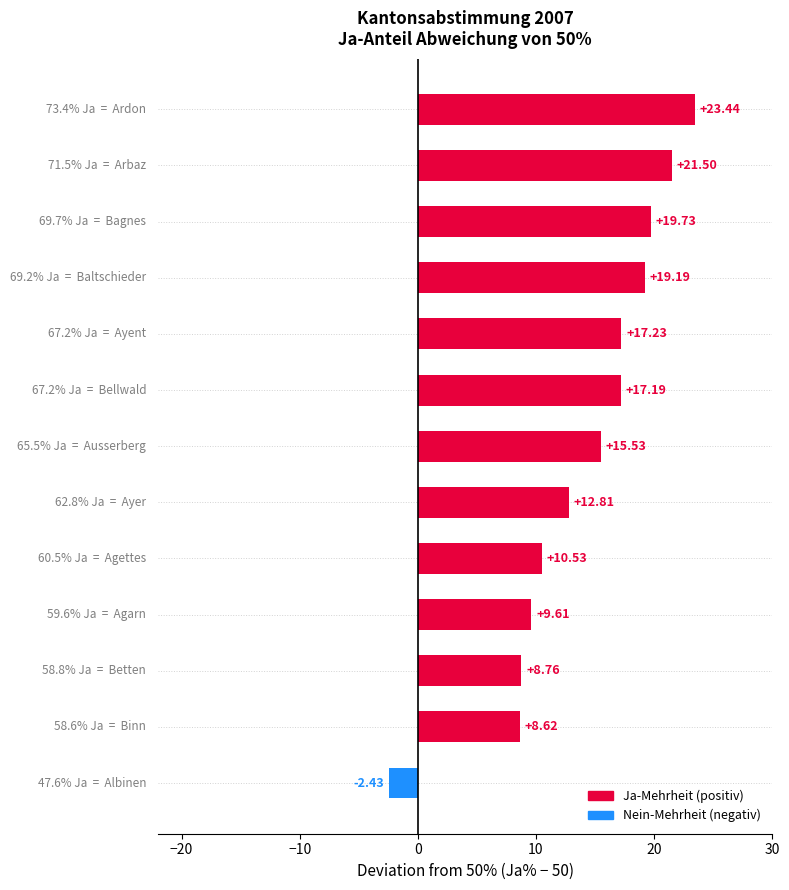

What is the average value?

14.0